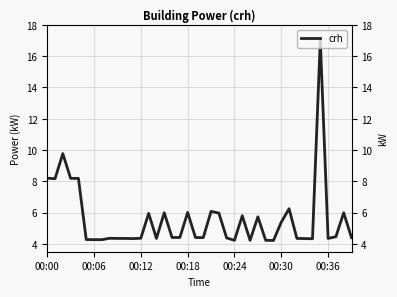

What is the greatest value displayed?

17.1